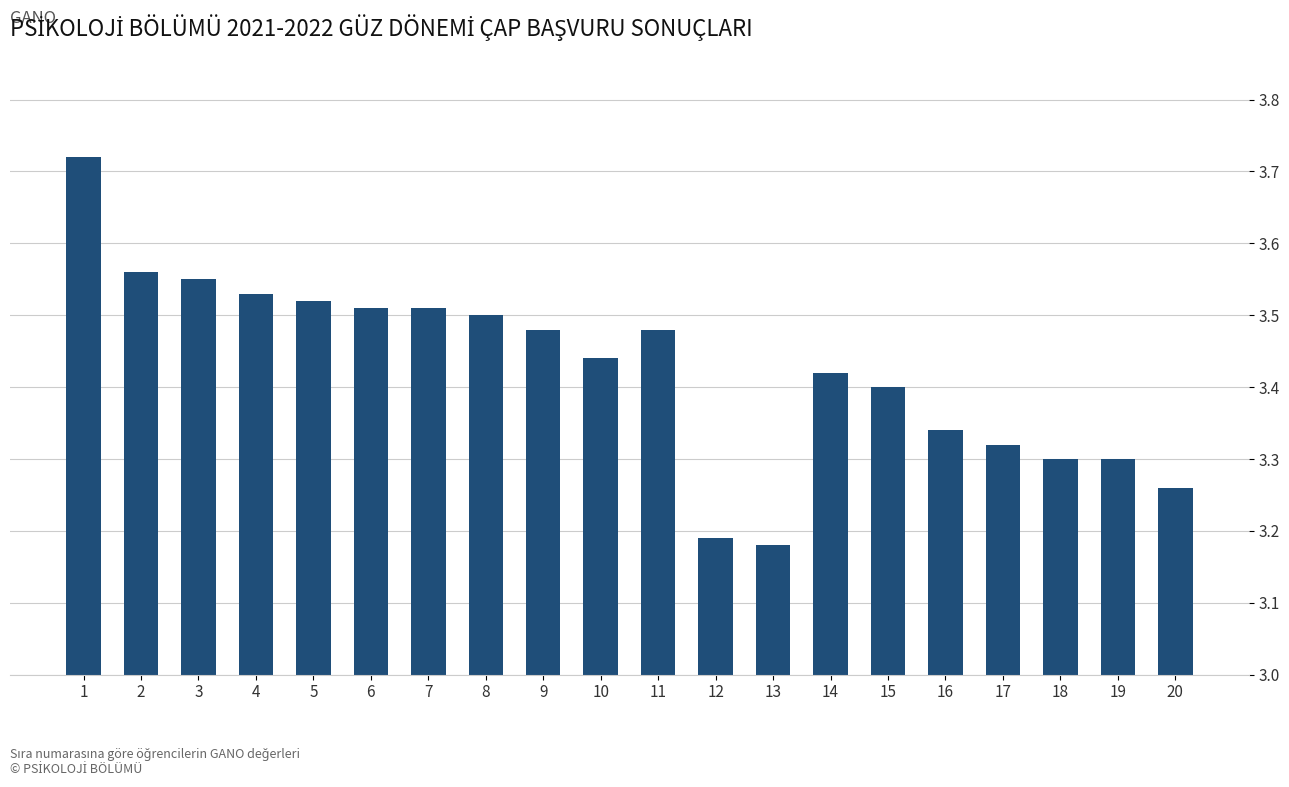

Between 18 and 3, which is larger?

3